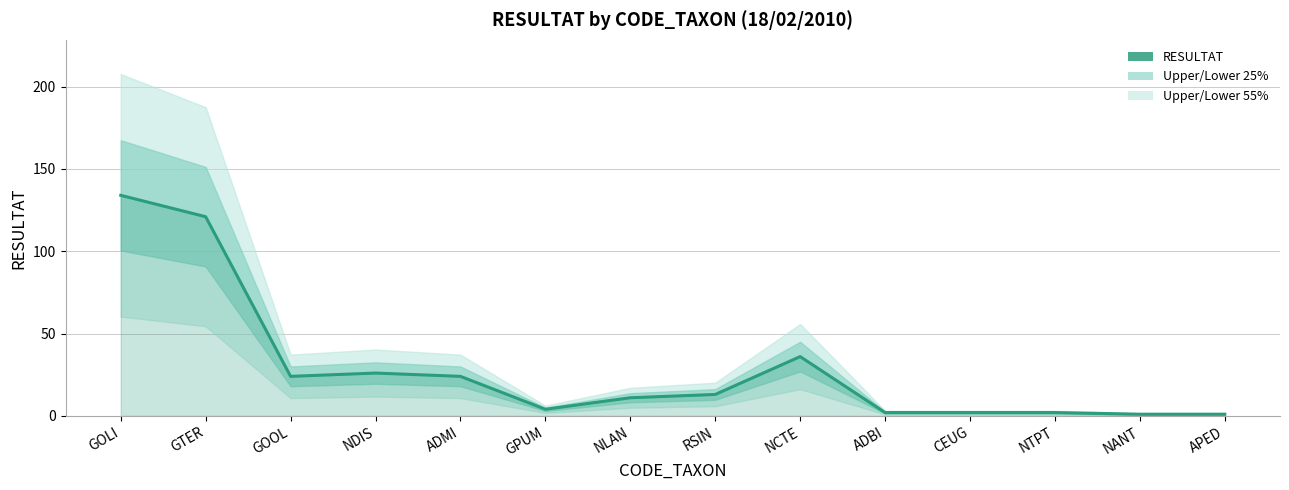

Rank the categories by value from lowest to highest.

NANT, APED, ADBI, CEUG, NTPT, GPUM, NLAN, RSIN, GOOL, ADMI, NDIS, NCTE, GTER, GOLI